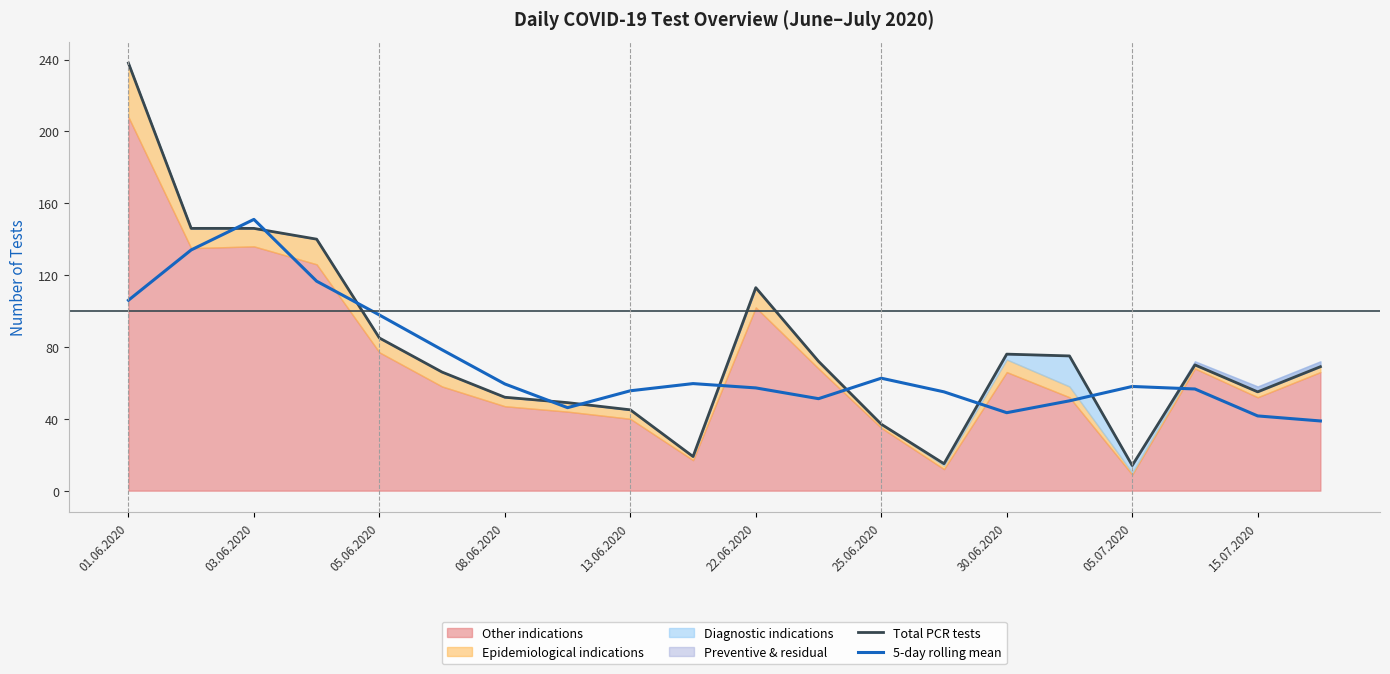

At how many categories does at least one series exceed 130?

4